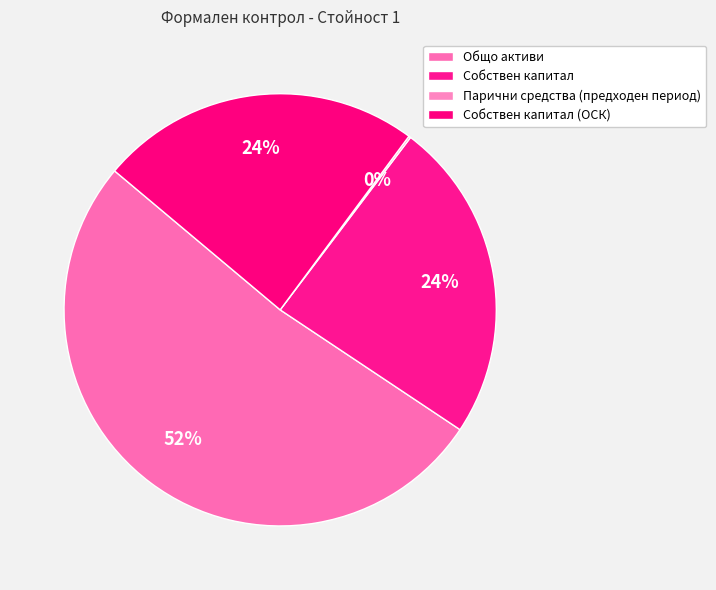

To the nearest percent, what is the difference between the largest and smallest slice percentages?

52%